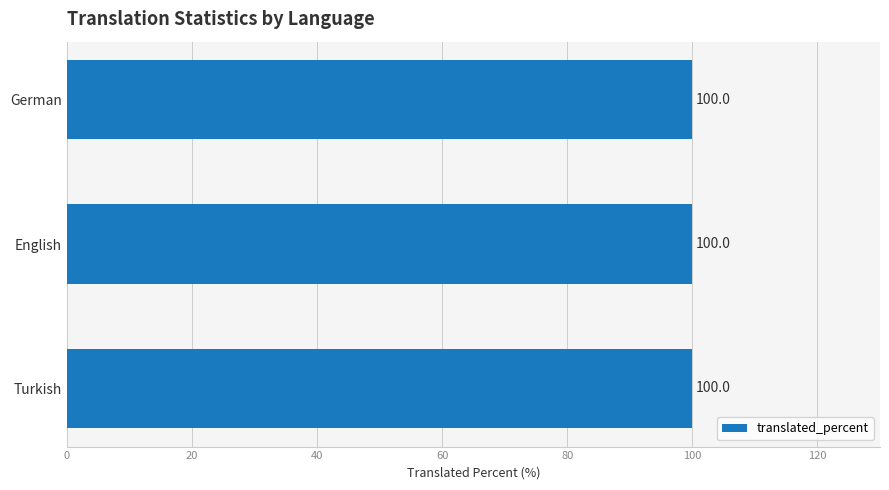

What value does the translated_words_percent series have at English?

100